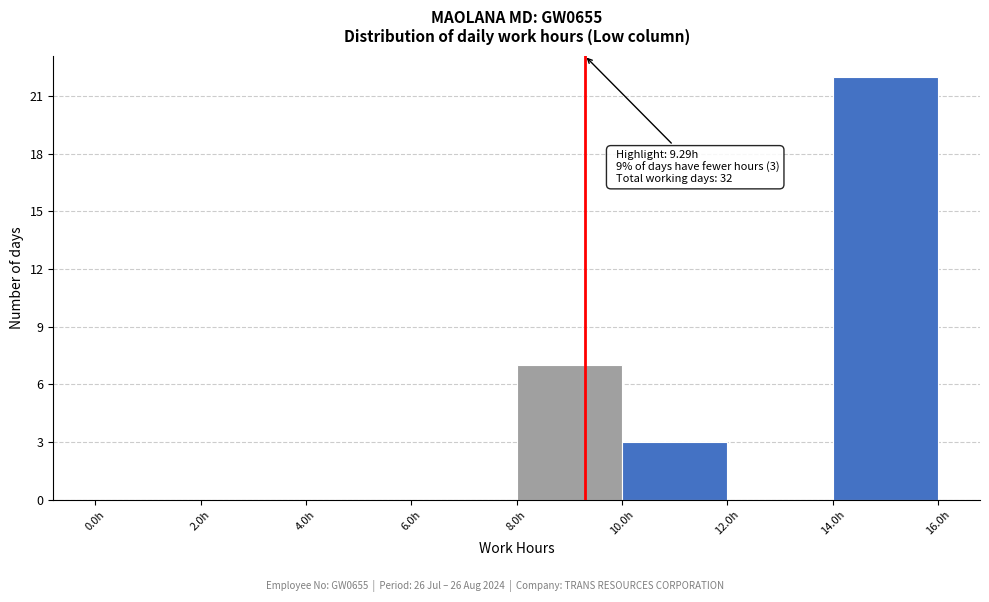

Which range on the x-axis has the tallest bar?

14 to 16